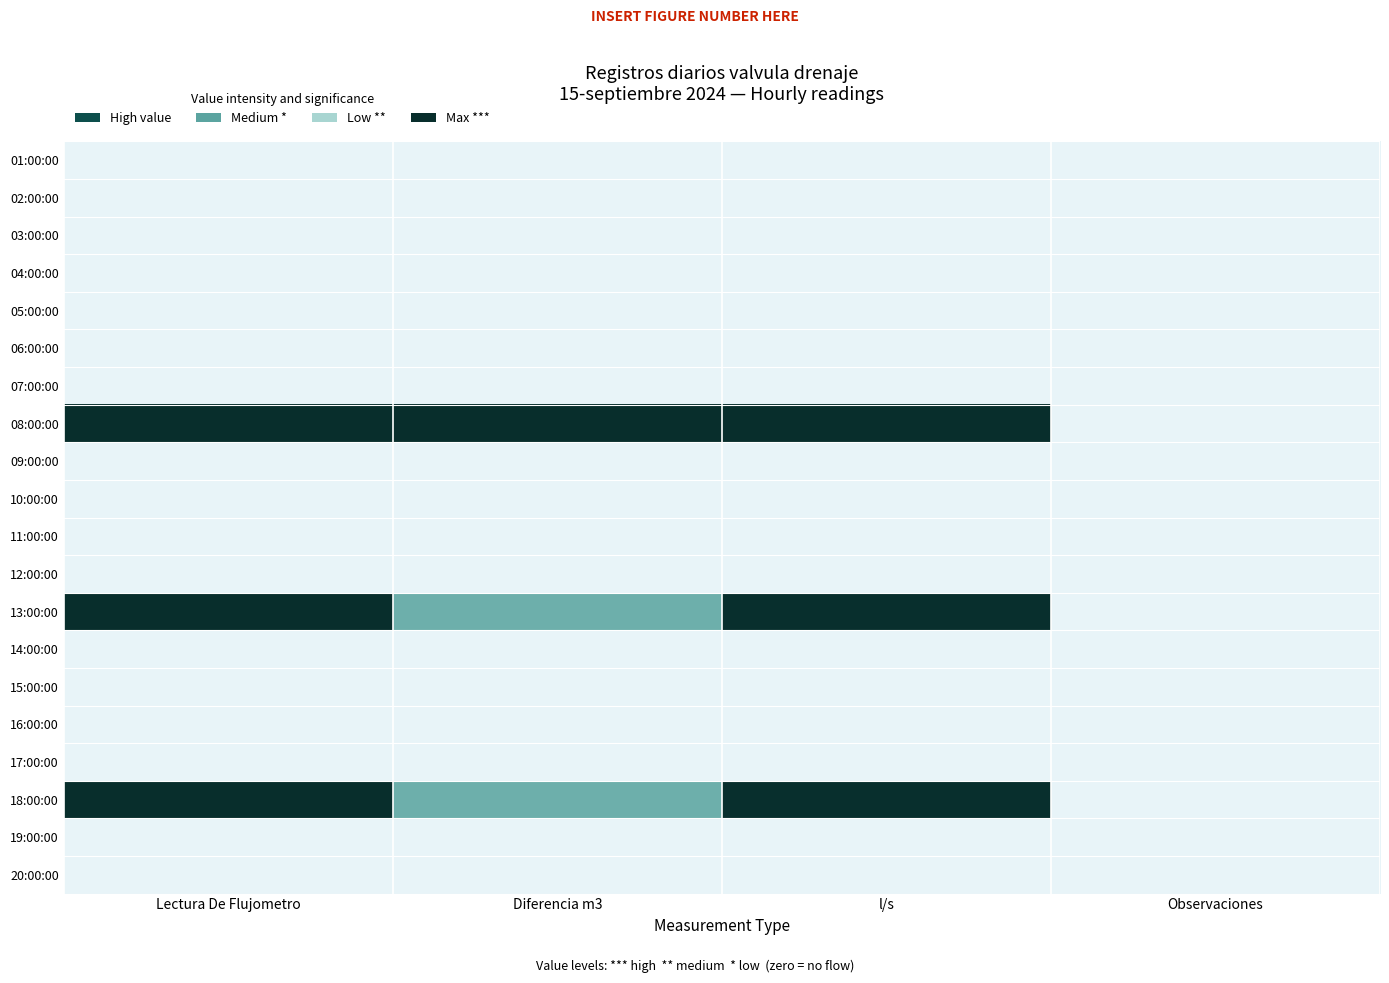

At Lectura De Flujometro, list the series in order from smallest to largest.

01:00:00, 02:00:00, 03:00:00, 04:00:00, 05:00:00, 06:00:00, 07:00:00, 09:00:00, 10:00:00, 11:00:00, 12:00:00, 14:00:00, 15:00:00, 16:00:00, 17:00:00, 19:00:00, 20:00:00, 08:00:00, 13:00:00, 18:00:00